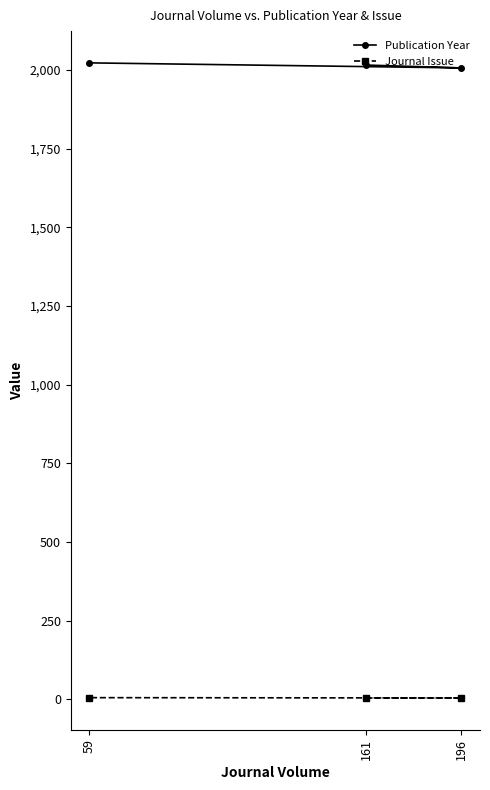

The Publication Year series shows 2007 at 196. True or false?

True